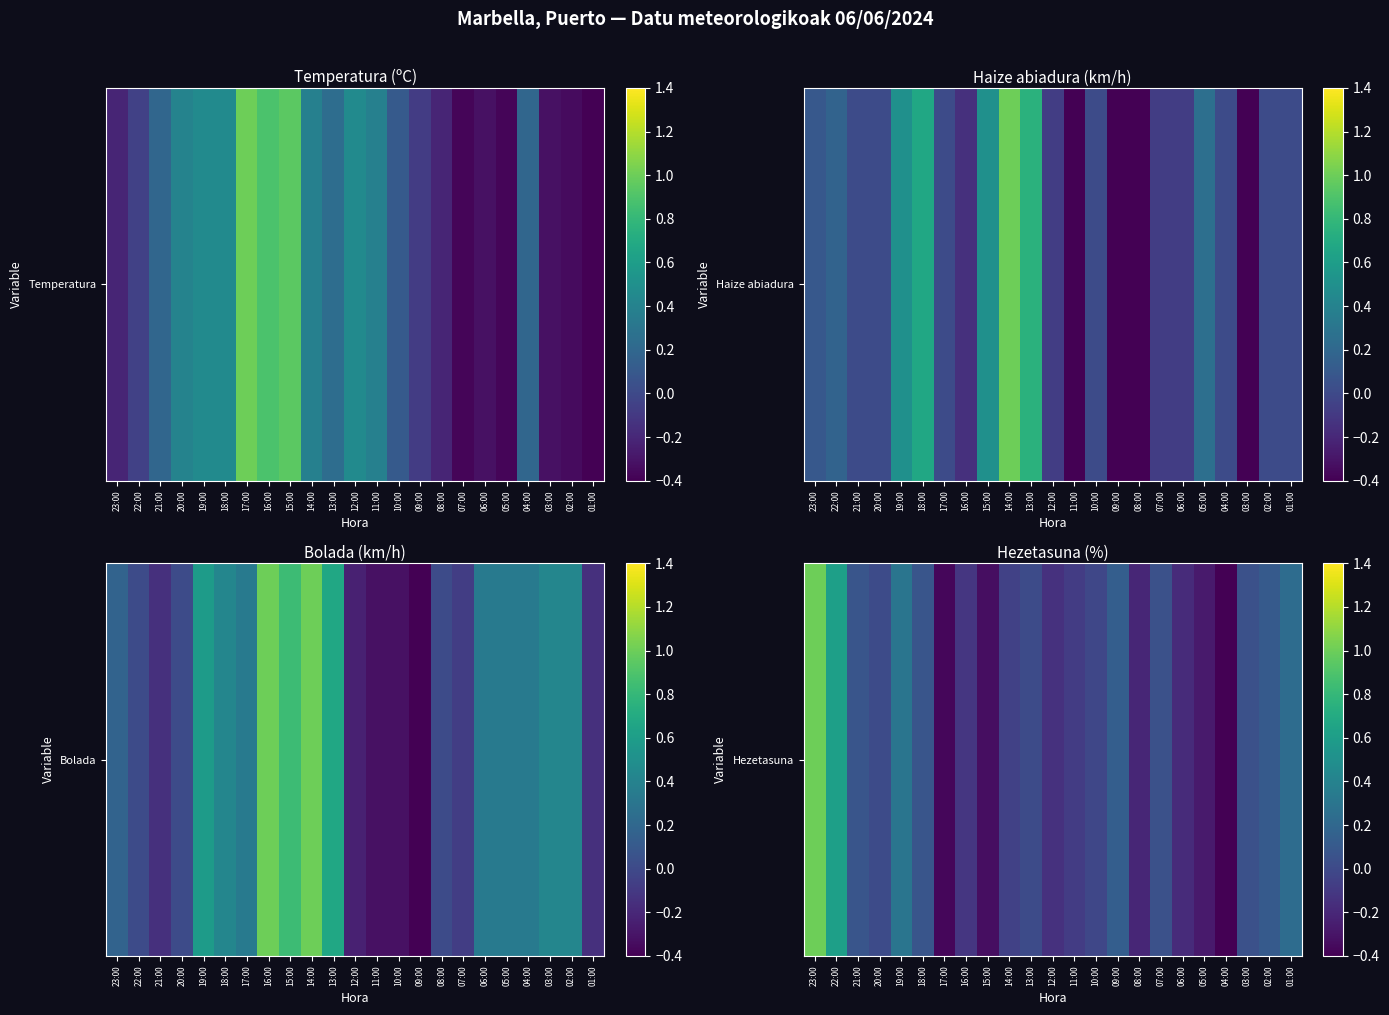

The value at 04:00 is -0.4. True or false?

True